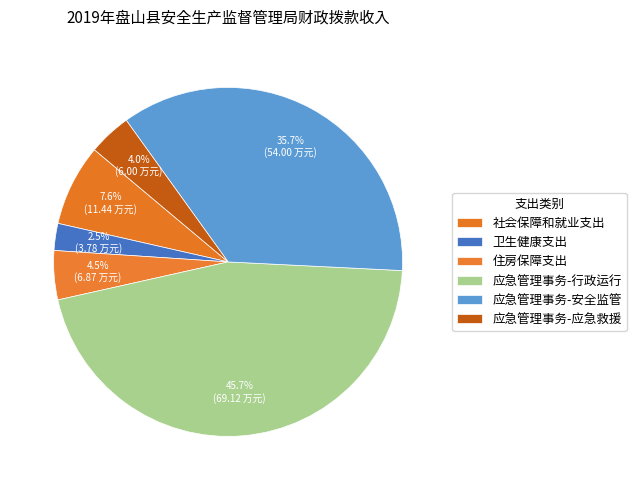

Is there any slice that represents more than half of the pie?

No